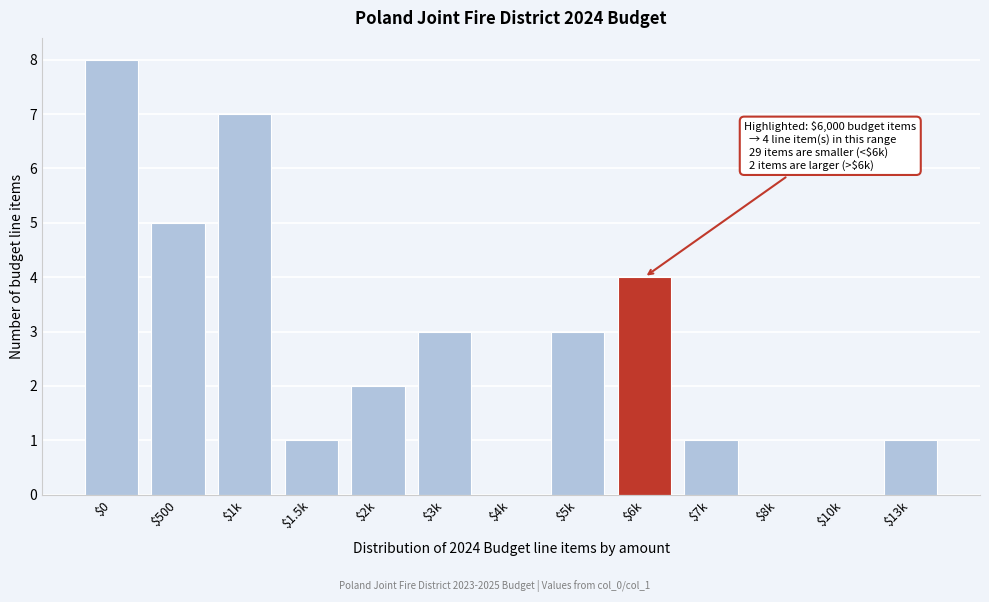

What is the sum of all values?

35